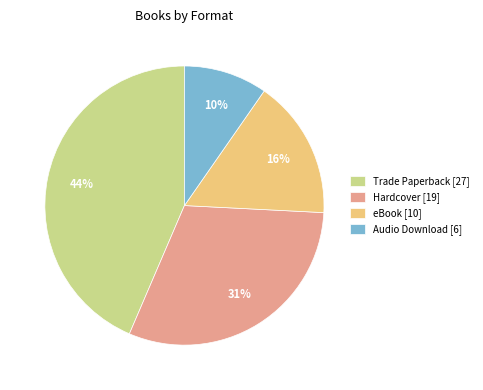

How many slices are in this pie chart?

4